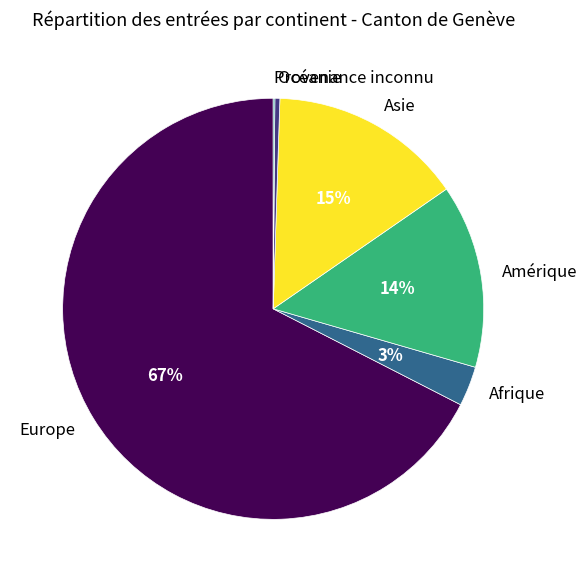

To the nearest percent, what is the average slice percentage?

17%